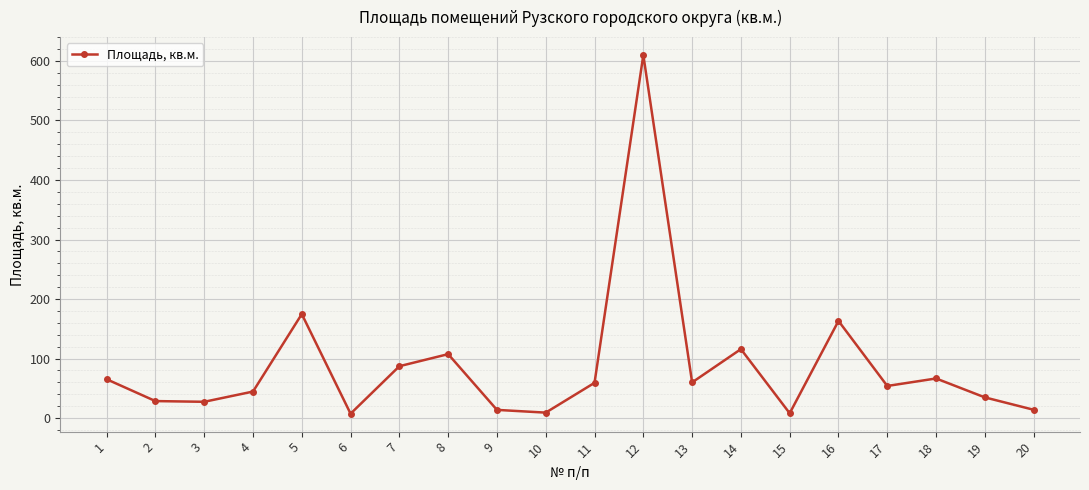

Does the chart have visible grid lines?

Yes